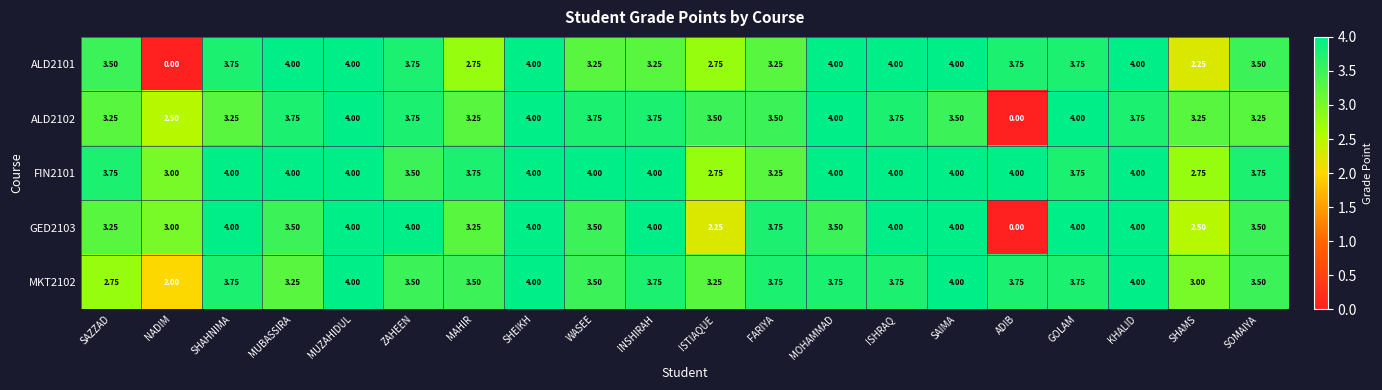

Where is ALD2101 nearest to the value 2?

SHAMS